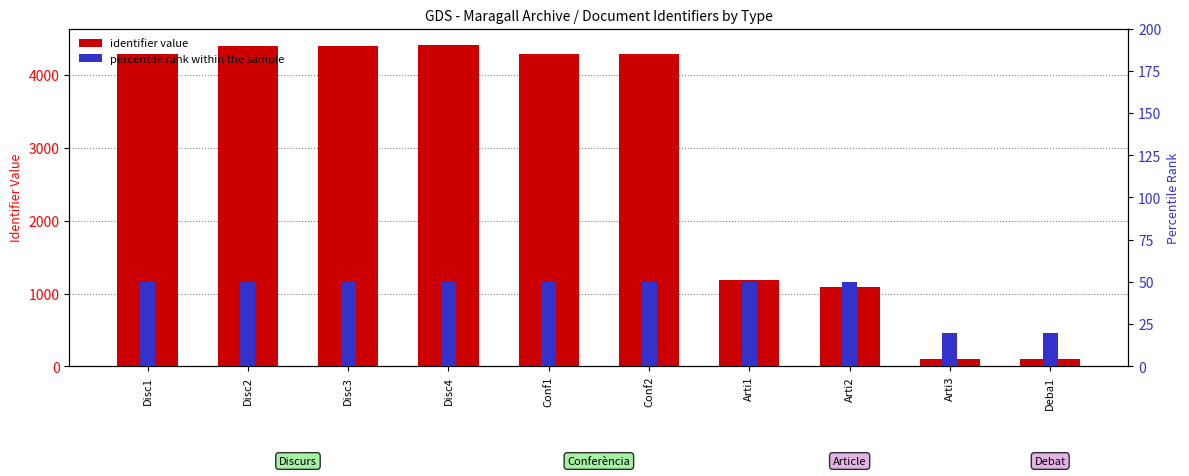

How many bars are there in each group?

2